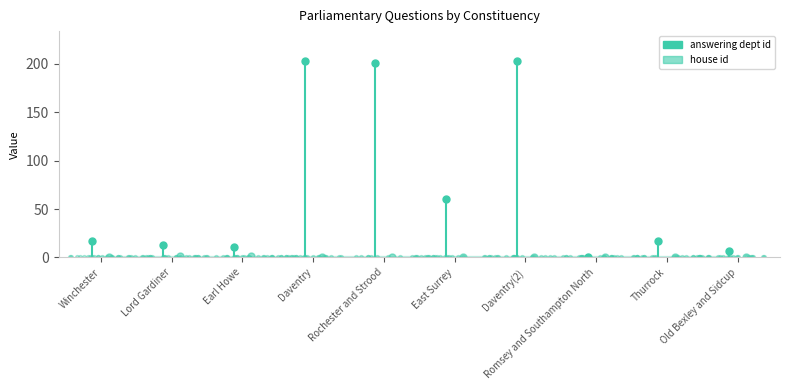

Which series reaches the maximum Y coordinate?

answering dept id